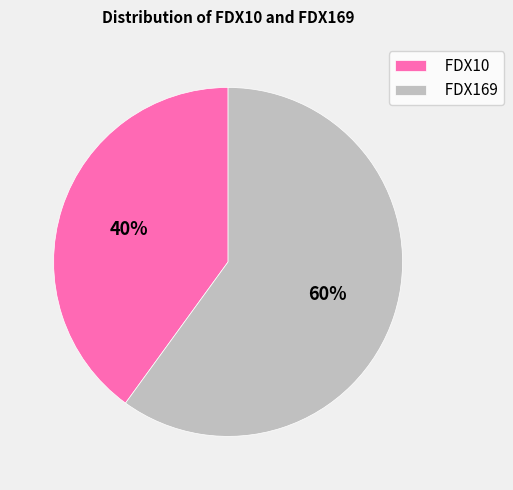

Which category has the smallest portion of the pie?

FDX10